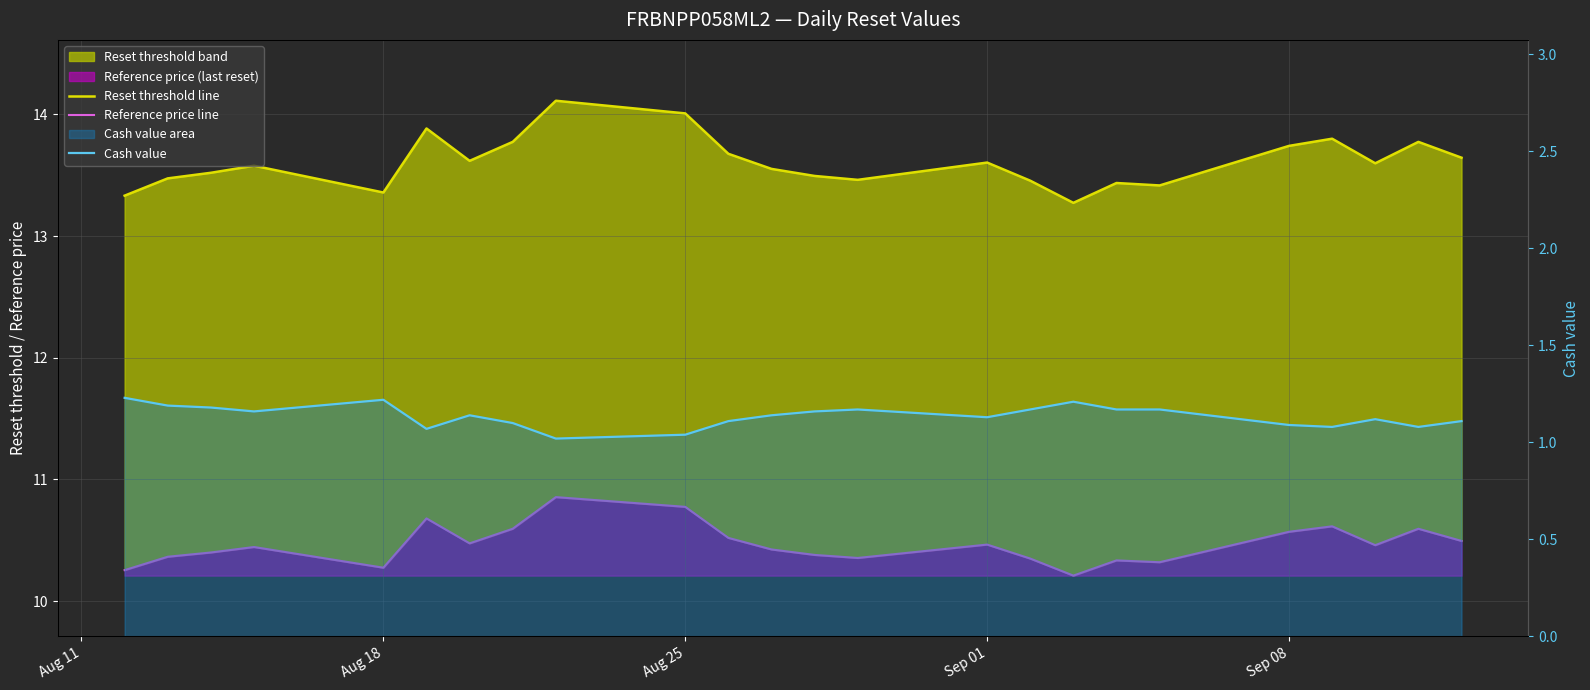

True or false: Reference price line has more than 1 interior local peaks.

True